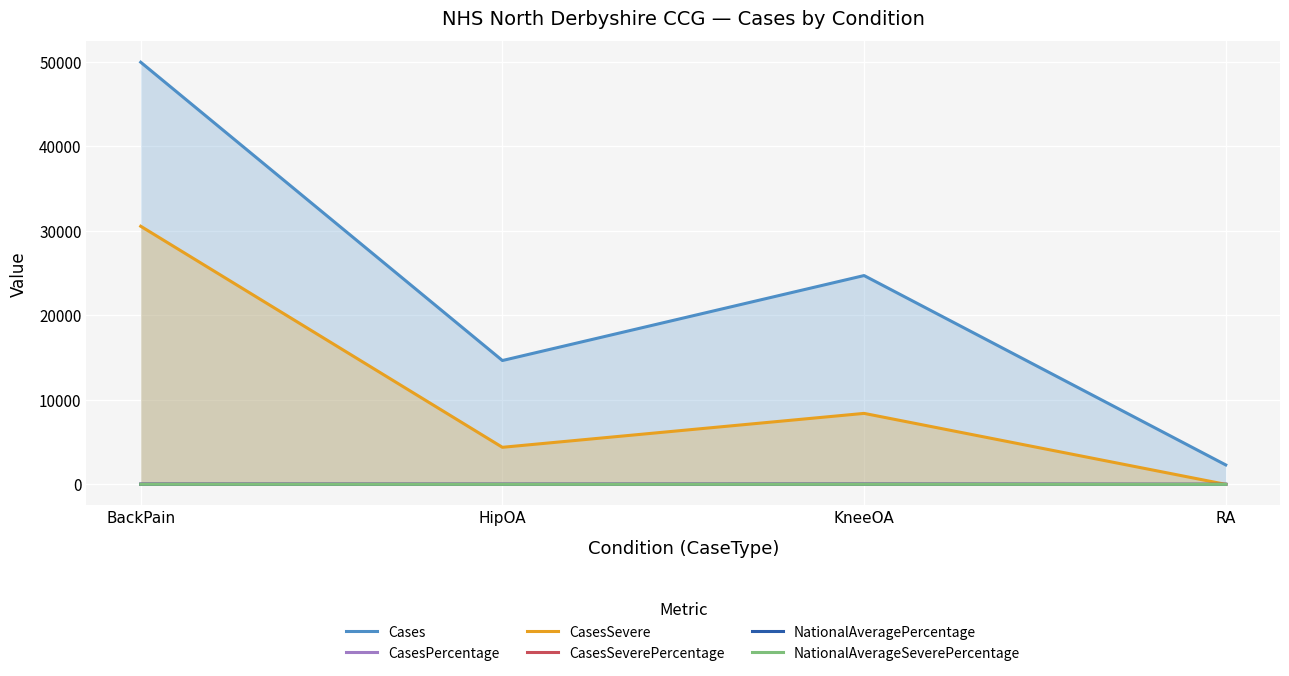

How many series are shown in this chart?

6